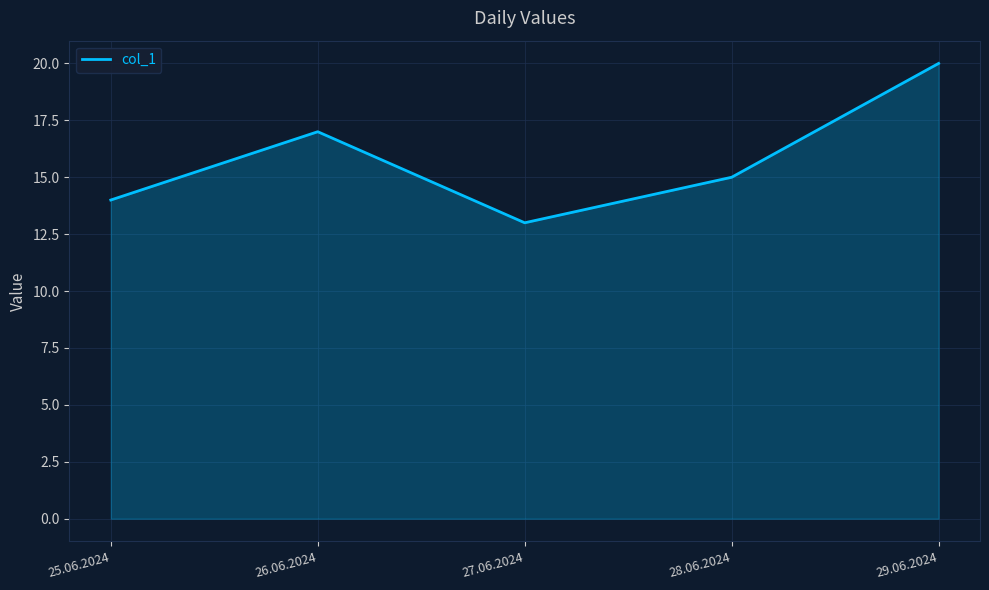

How many distinct data groups are displayed?

1